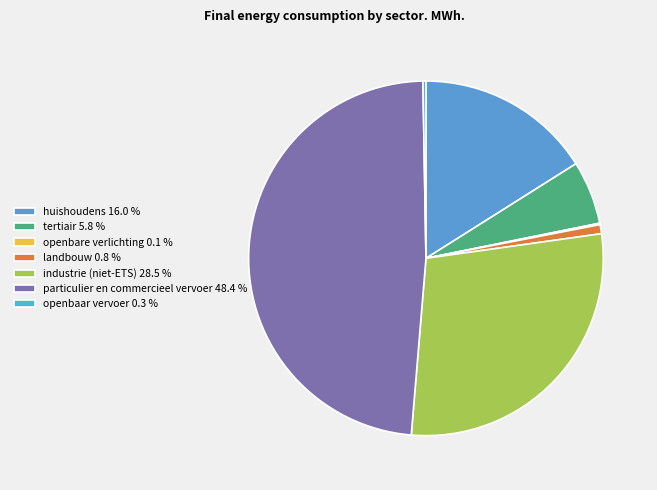

Does industrie (niet-ETS) represent more than half of the total?

No